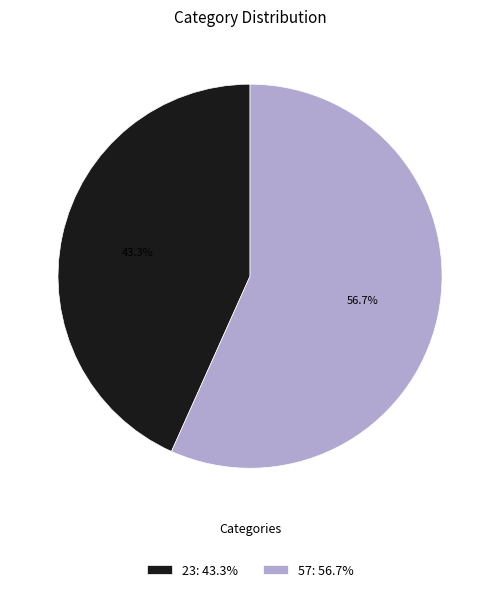

To the nearest percent, what portion does 57 represent?

57%